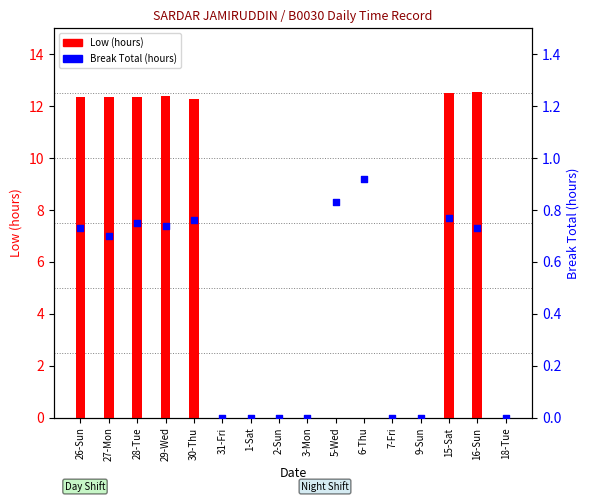

Which series reaches the maximum Y coordinate?

Low